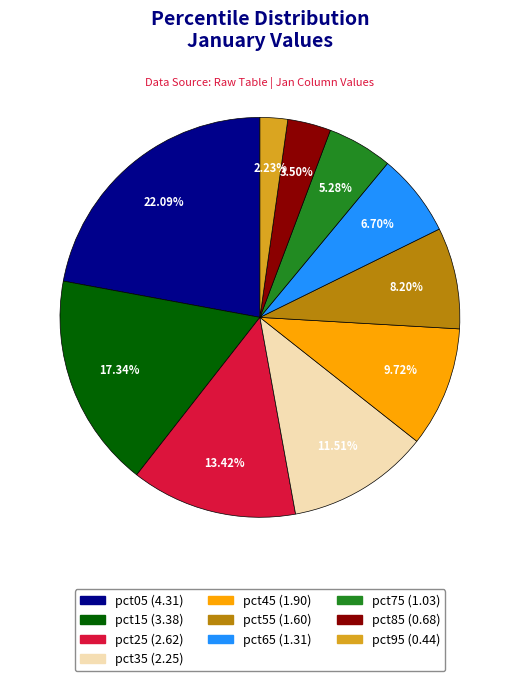

How many segments does this pie chart have?

10